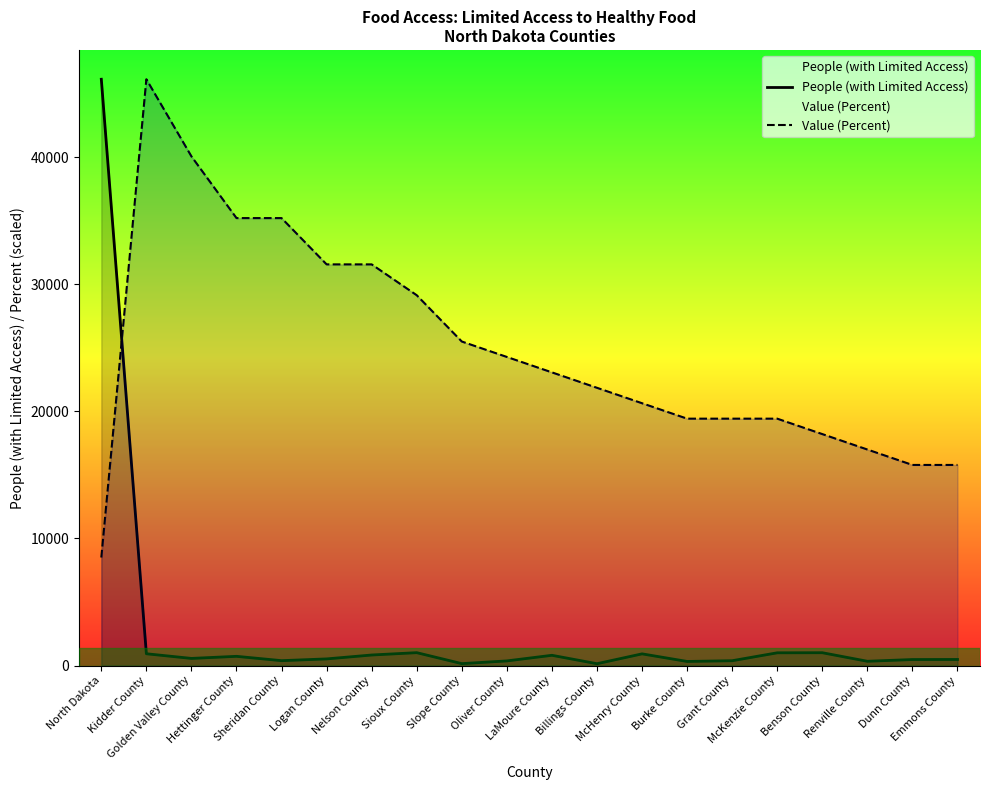

What is the minimum value for Value (Percent)?

8496.0